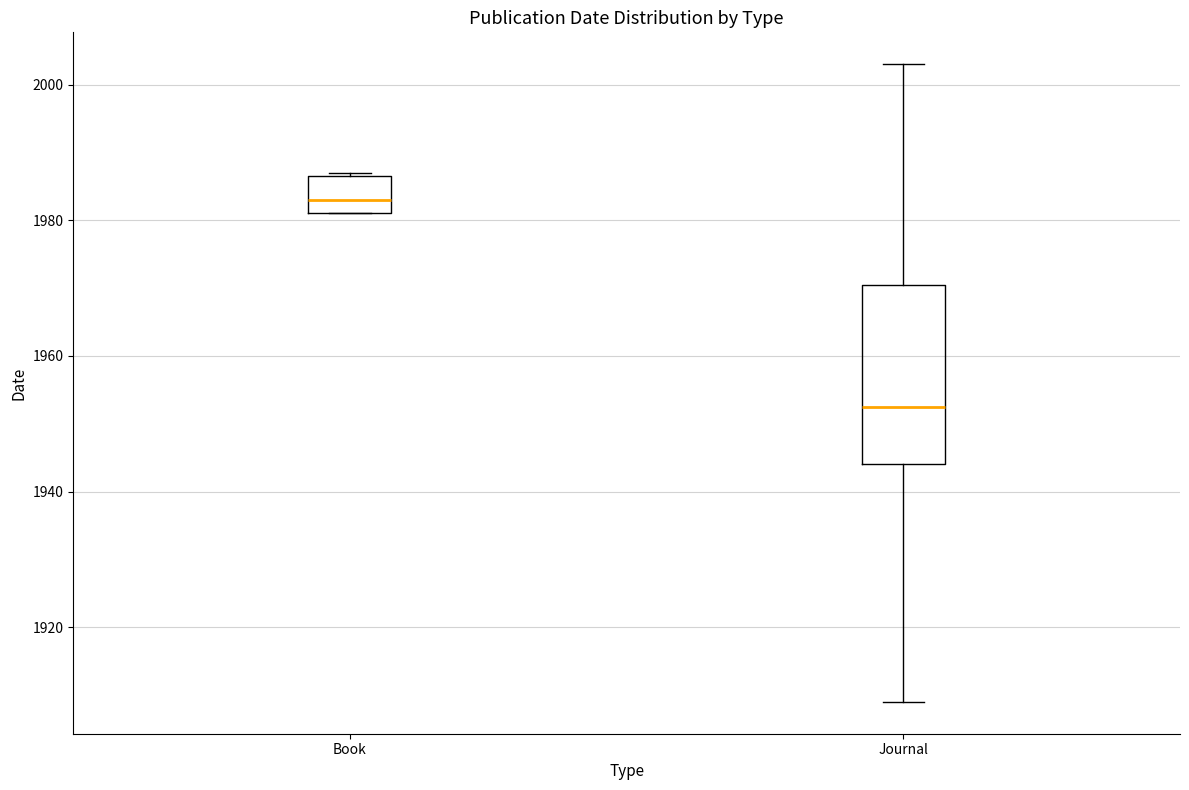

Reading left to right, transcribe this box plot: for each box, give where its median line is, the range the box spans, and where its two whiskers end, as read against the y-axis. The values are not printed on the chart, so give them approximately, as read against the axis.

Book: median 1984, box 1982 to 1986, whiskers 1982 to 1988
Journal: median 1952, box 1944 to 1970, whiskers 1910 to 2004